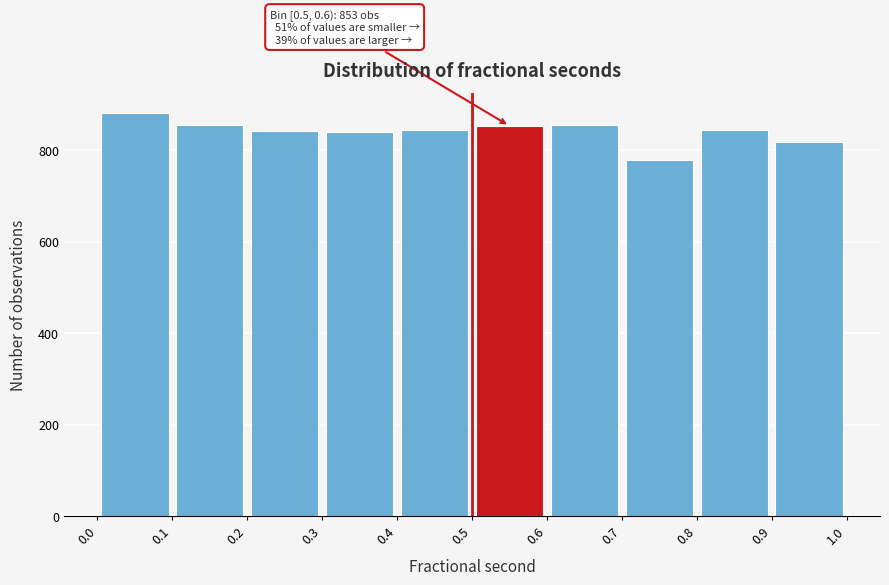

Over which range of the x-axis is the bar tallest?

0.0 to 0.1